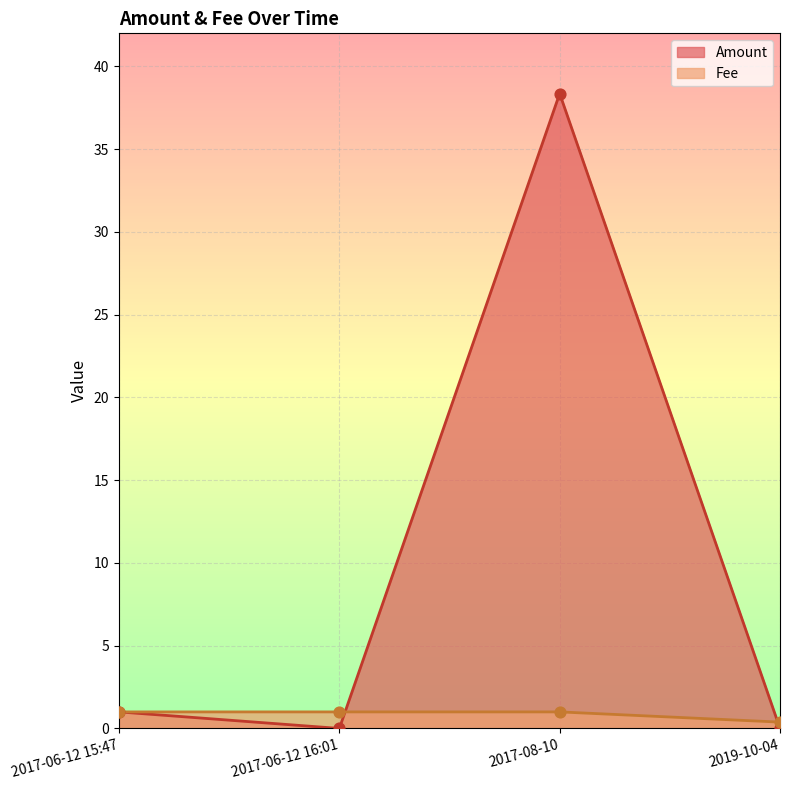

Which series has the largest total across all categories?

Amount